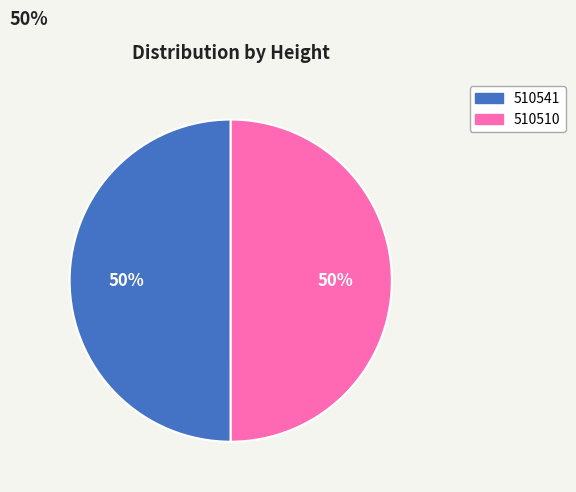

Do 510541 and 510510 together represent more than half of the pie?

Yes